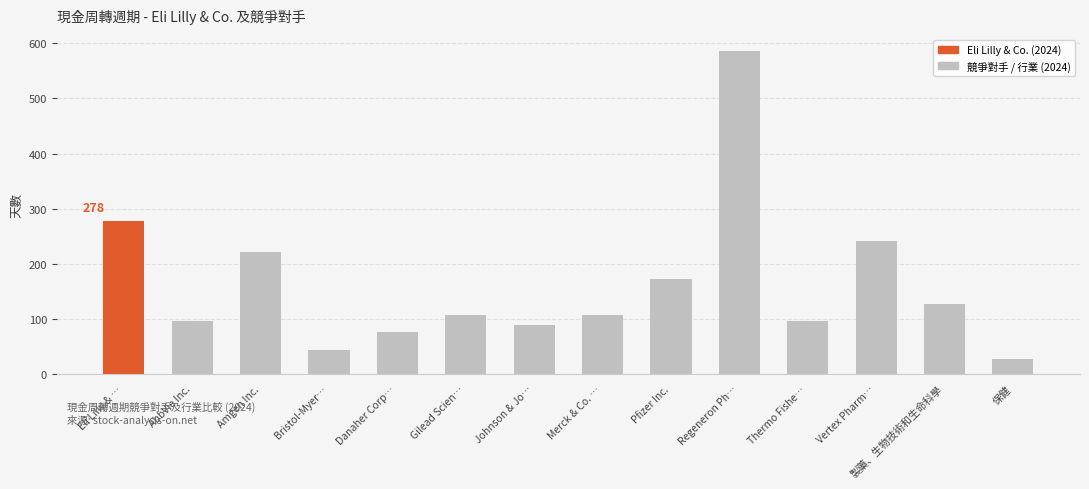

What is the change in value from Johnson & Jo… to 保健?

-61